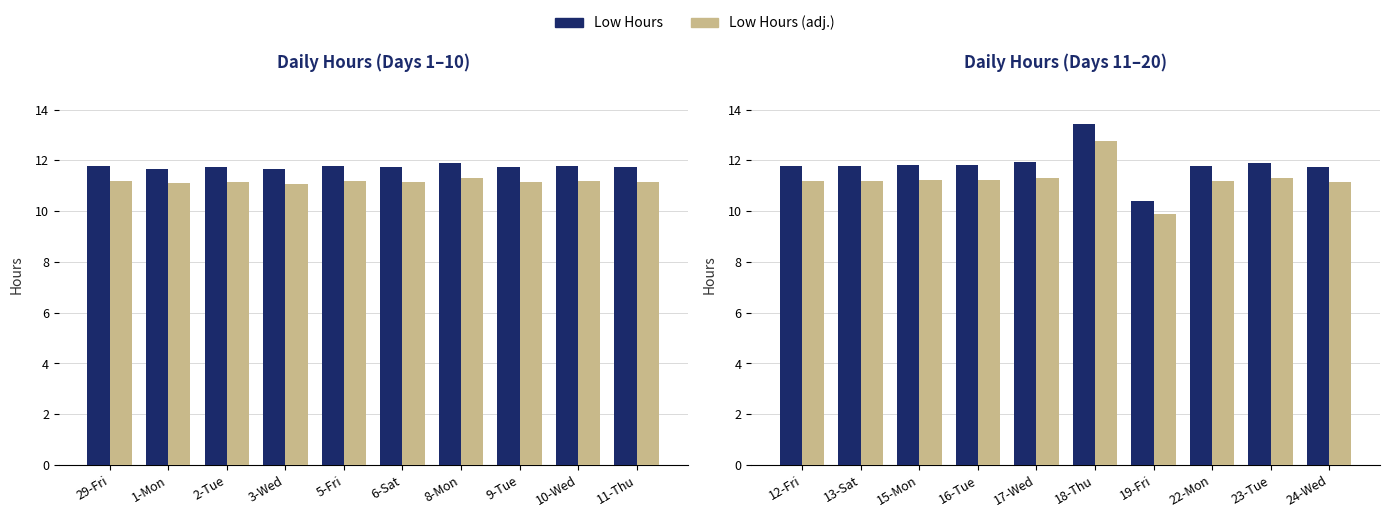

What is the label of the 7th bar from the left?

19-Fri